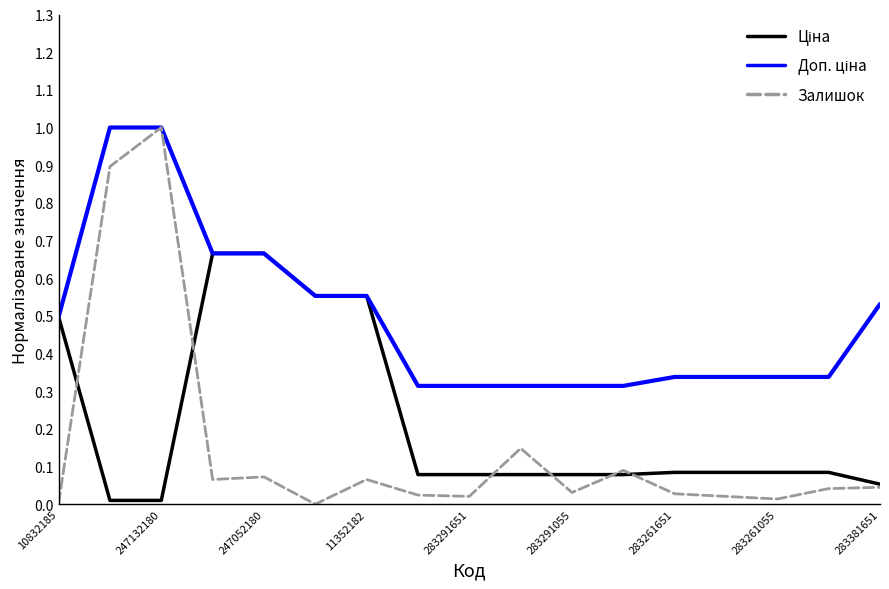

How many series are shown in this chart?

3